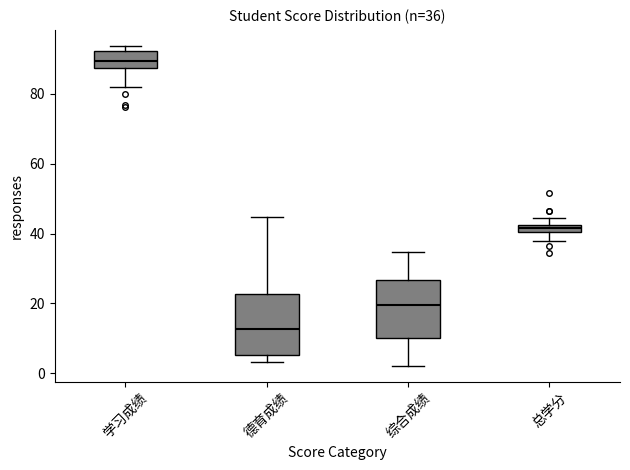

Which box's median line is the highest?

学习成绩